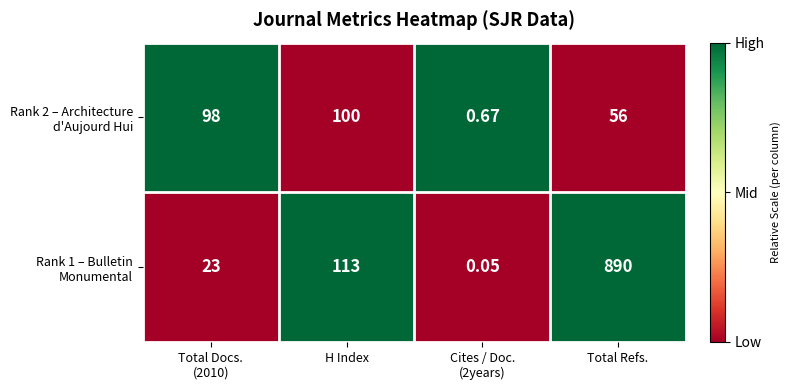

At which category is the sum across all series the highest?

Total Refs.